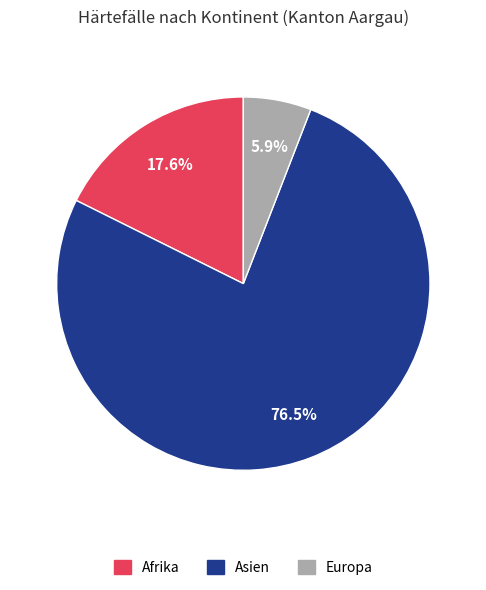

Which slice is the smallest?

Europa